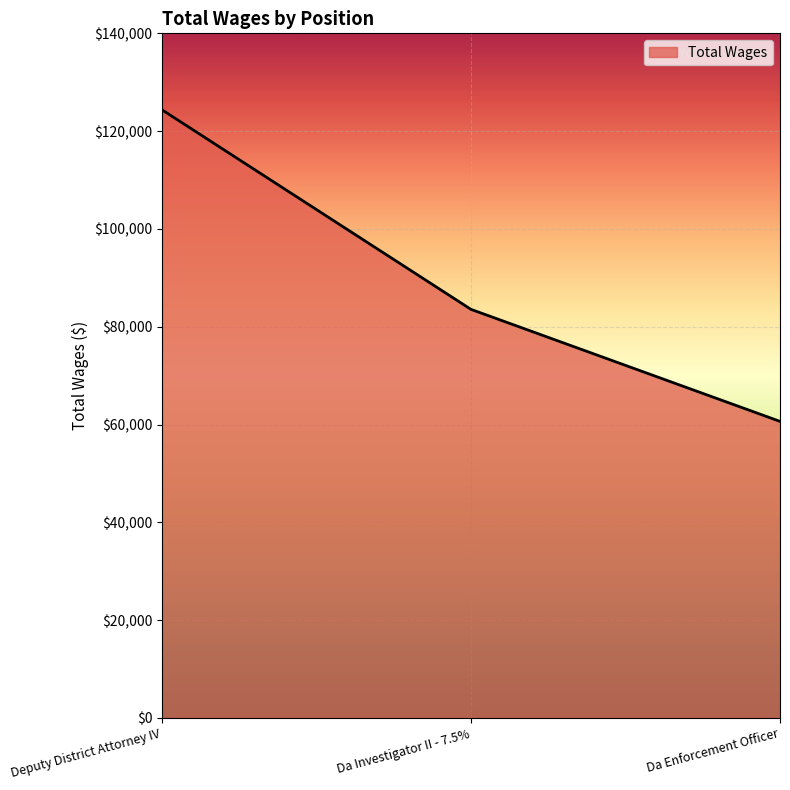

Between Da Enforcement Officer and Da Investigator II - 7.5%, which is larger?

Da Investigator II - 7.5%